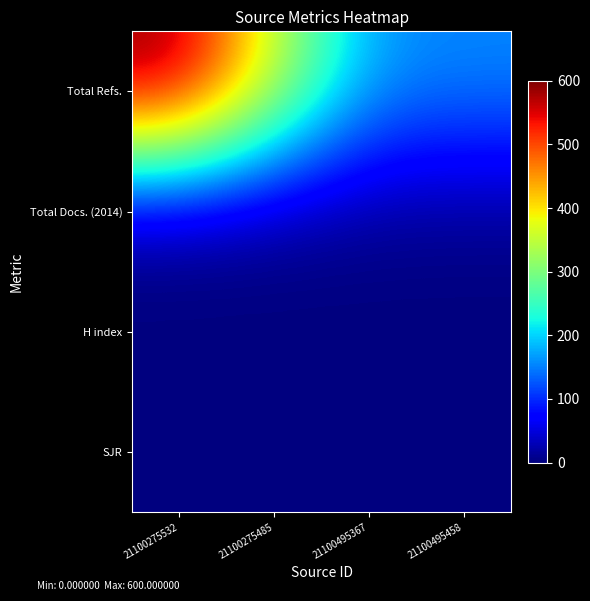

Which series has the largest total across all categories?

Total Refs.